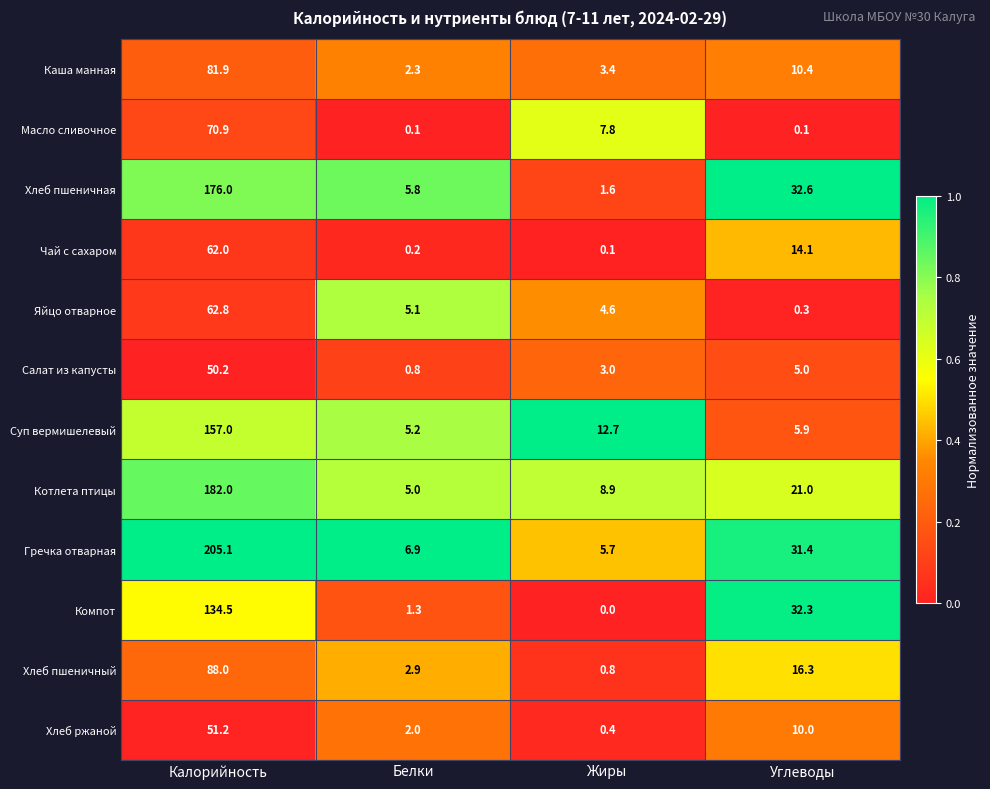

Is it true that Компот equals 58.1 at Углеводы?

False